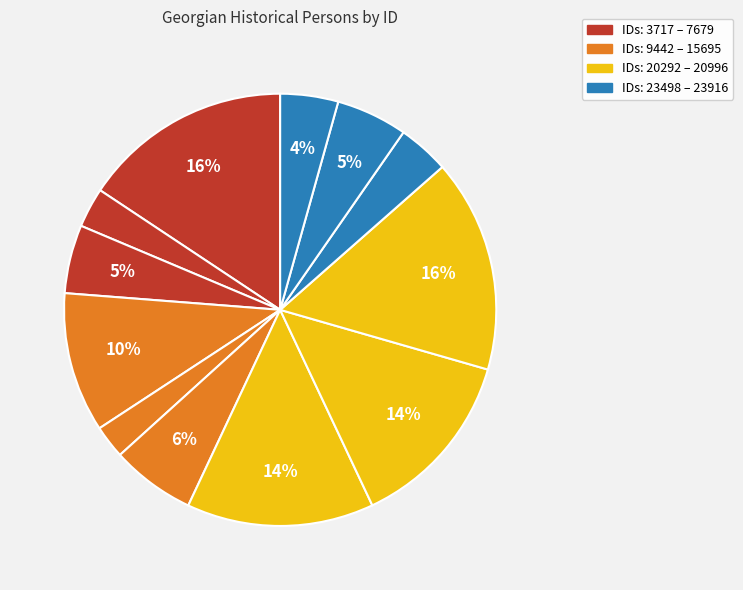

Rank the categories by value from highest to lowest.

პროკოფი მუჯირი, ნინა ლომიძე, ალექსანდრე მამულაშვილი, ნინო მაჭავარიანი, გიორგი ლაფანაშვილი, შალვა მაჭავარიანი, ნატალია მუსხელიშვილი, მიტროფანე ერმილეს ლაღიძე, ივანე მიქაძე, ვერა მიქაბერიძე, გიორგი ანდრიას ძე ლაზარაშვილი, ალექსანდრე მანჯგალაძე